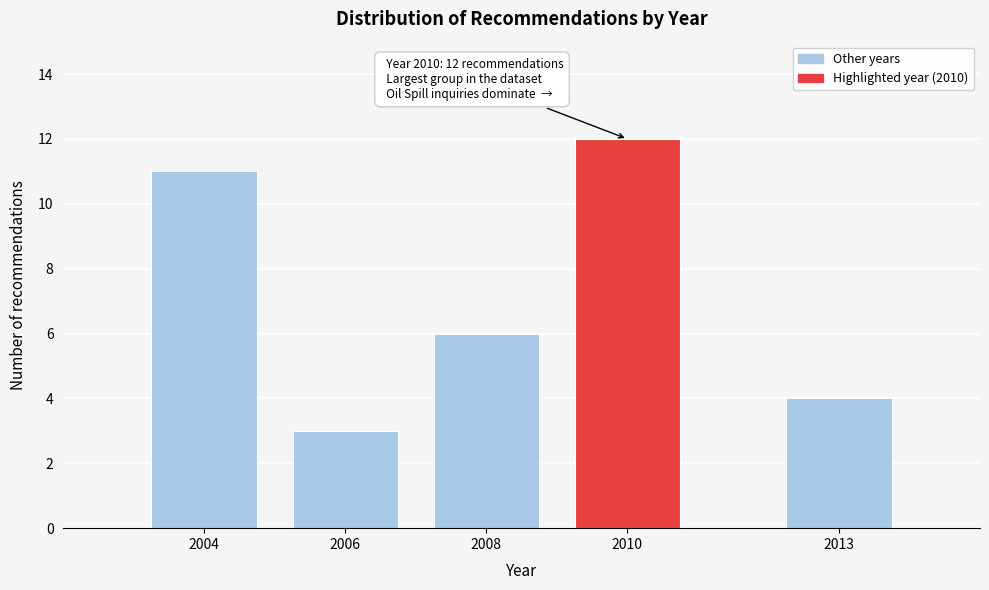

Reading left to right, what are all the values shown in this chart?

11	3	6	12	4